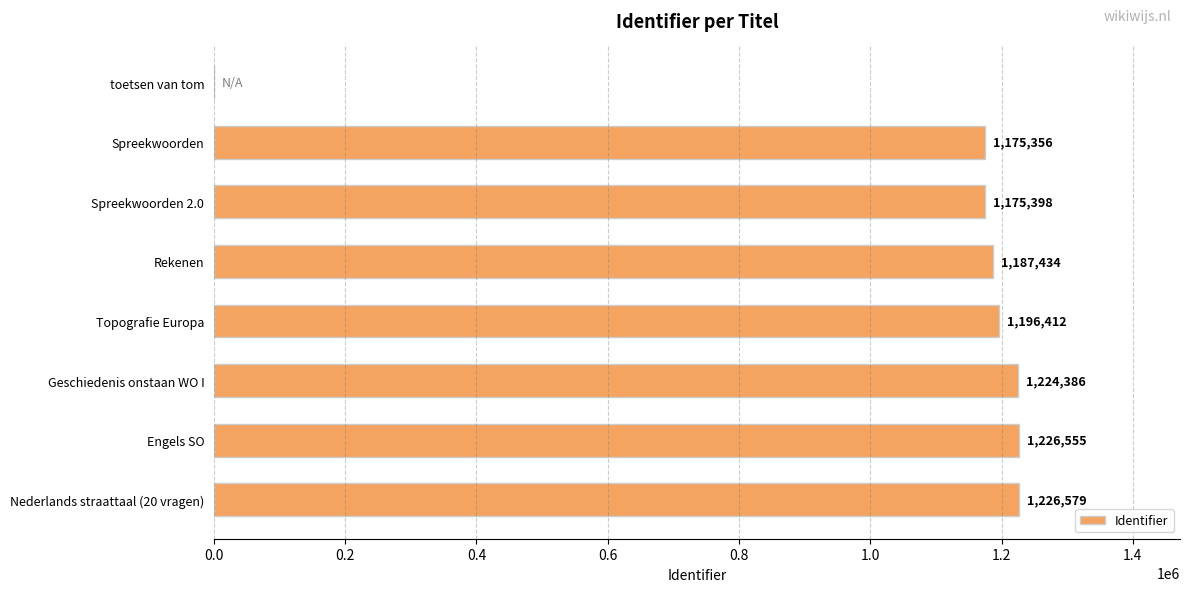

Are the bars horizontal?

Yes